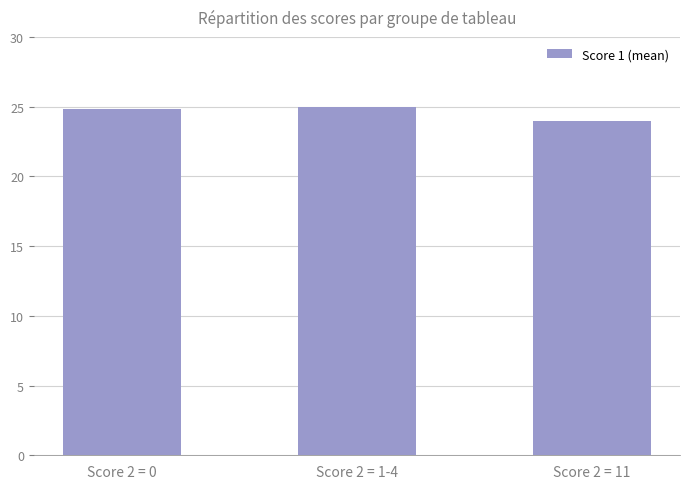

Are the bars grouped side by side (vs. stacked)?

No